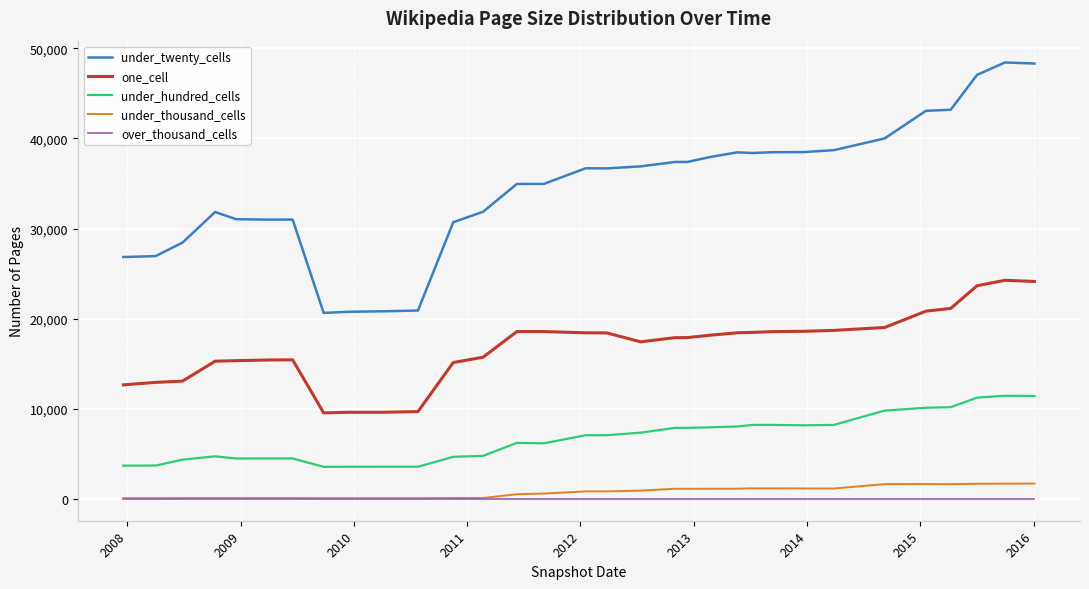

What is the minimum value for under_twenty_cells?

20636